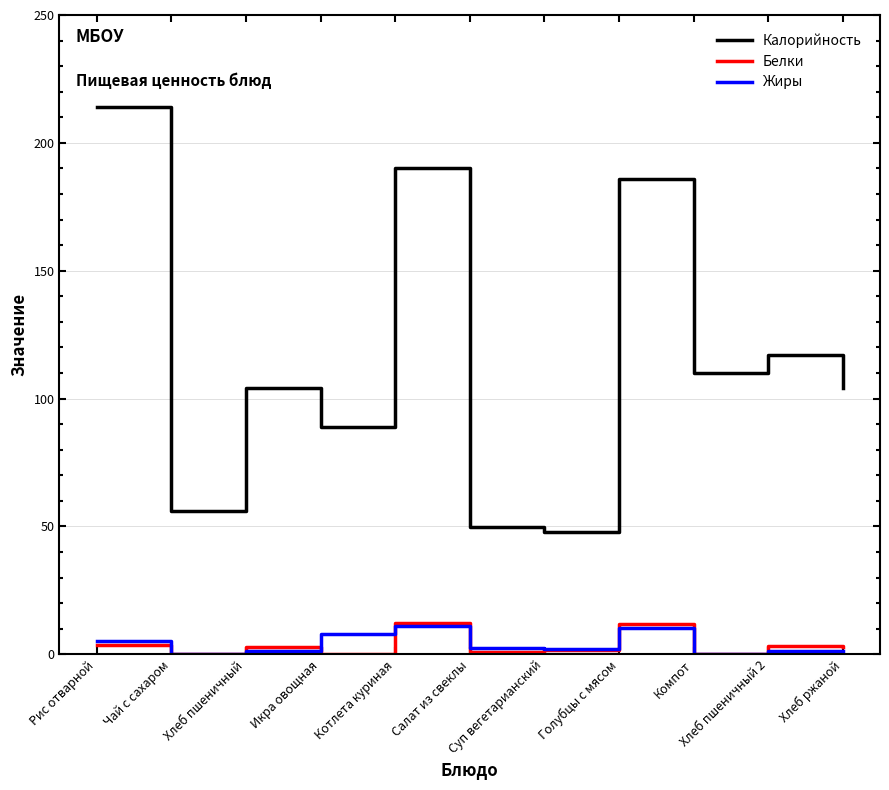

Where is Калорийность nearest to the value 131?

Хлеб пшеничный 2